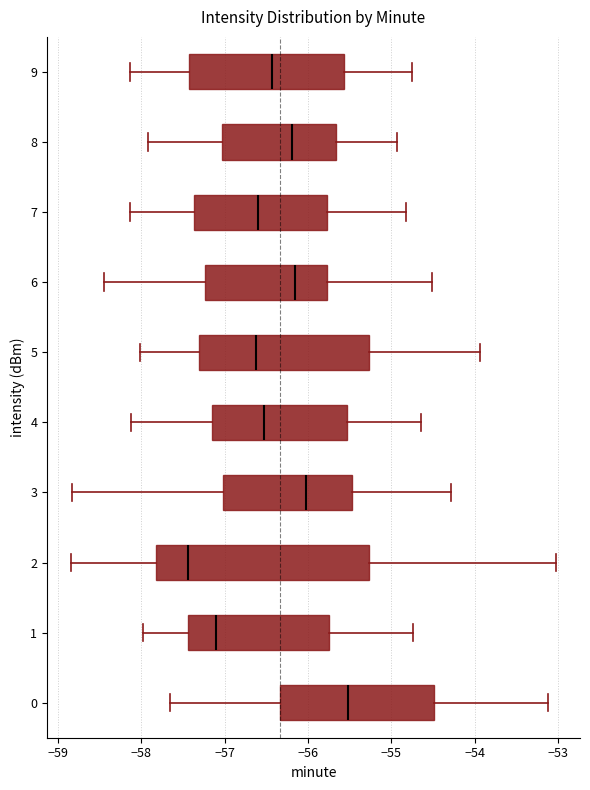

Reading bottom to top, read every box against the x-axis: the position of its median line, the range the box covers, and the ends of its whiskers. The values are not printed on the chart, so give them approximately, as read against the axis.

0: median -55.5, box -56.3 to -54.5, whiskers -57.7 to -53.1
1: median -57.1, box -57.4 to -55.8, whiskers -58.0 to -54.7
2: median -57.4, box -57.8 to -55.3, whiskers -58.8 to -53.0
3: median -56.0, box -57.0 to -55.5, whiskers -58.8 to -54.3
4: median -56.5, box -57.1 to -55.5, whiskers -58.1 to -54.6
5: median -56.6, box -57.3 to -55.3, whiskers -58.0 to -53.9
6: median -56.2, box -57.2 to -55.8, whiskers -58.4 to -54.5
7: median -56.6, box -57.4 to -55.8, whiskers -58.1 to -54.8
8: median -56.2, box -57.0 to -55.7, whiskers -57.9 to -54.9
9: median -56.4, box -57.4 to -55.6, whiskers -58.1 to -54.8